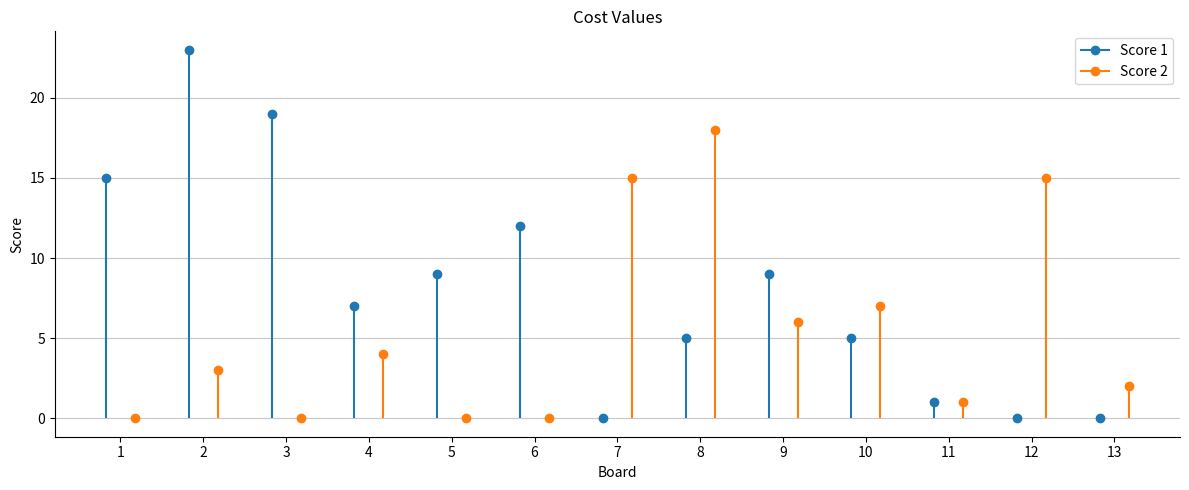

What is the average value of the Score 2 series?

5